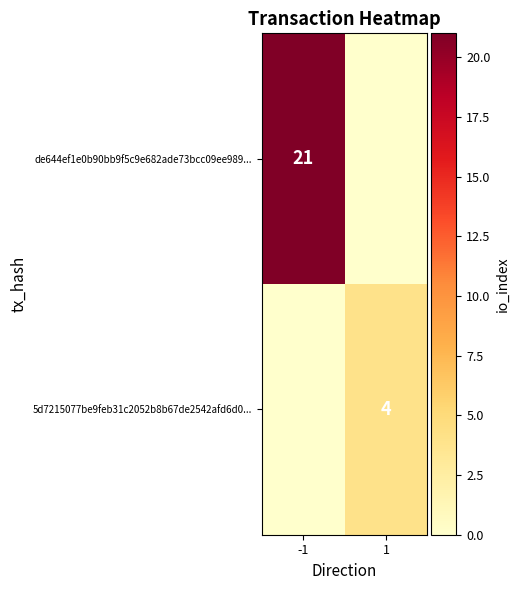

Is it true that 5d7215077be9feb31c2052b8b67de2542afd6d0... equals 0 at -1?

True